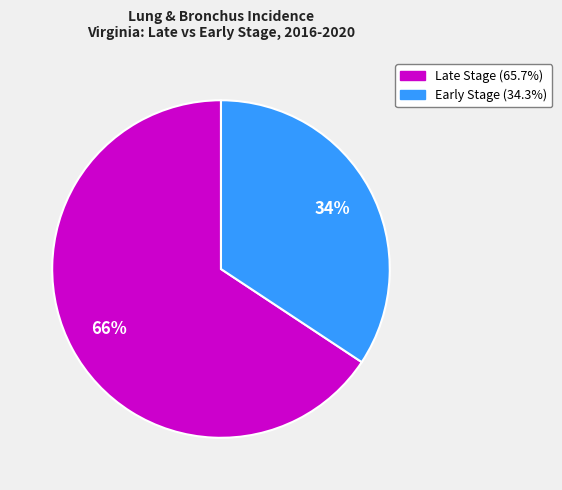

Is there a majority slice in this chart?

Yes